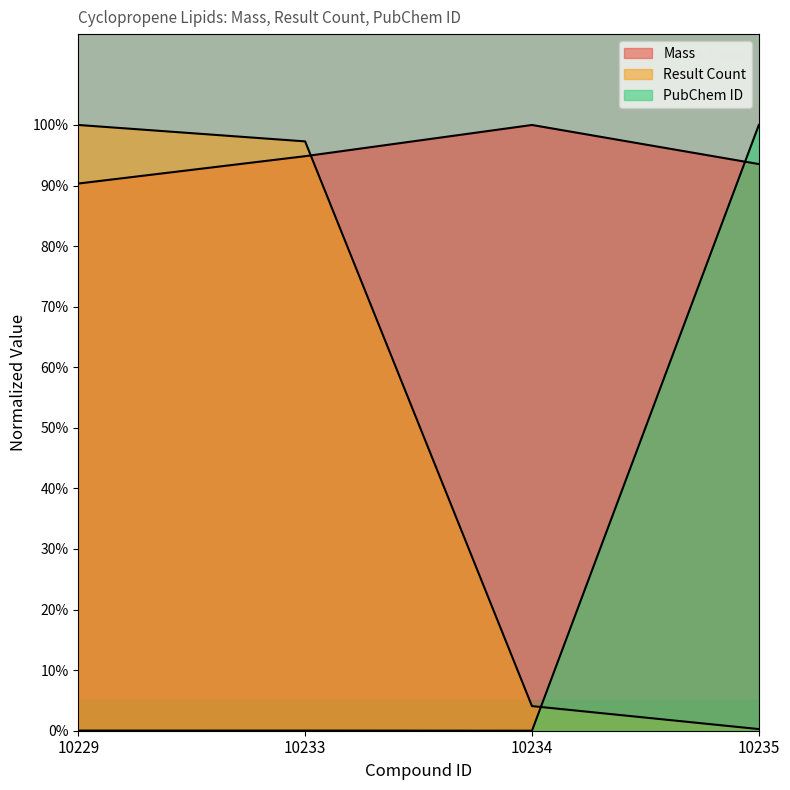

Which series has the widest spread of values?

PubChem ID